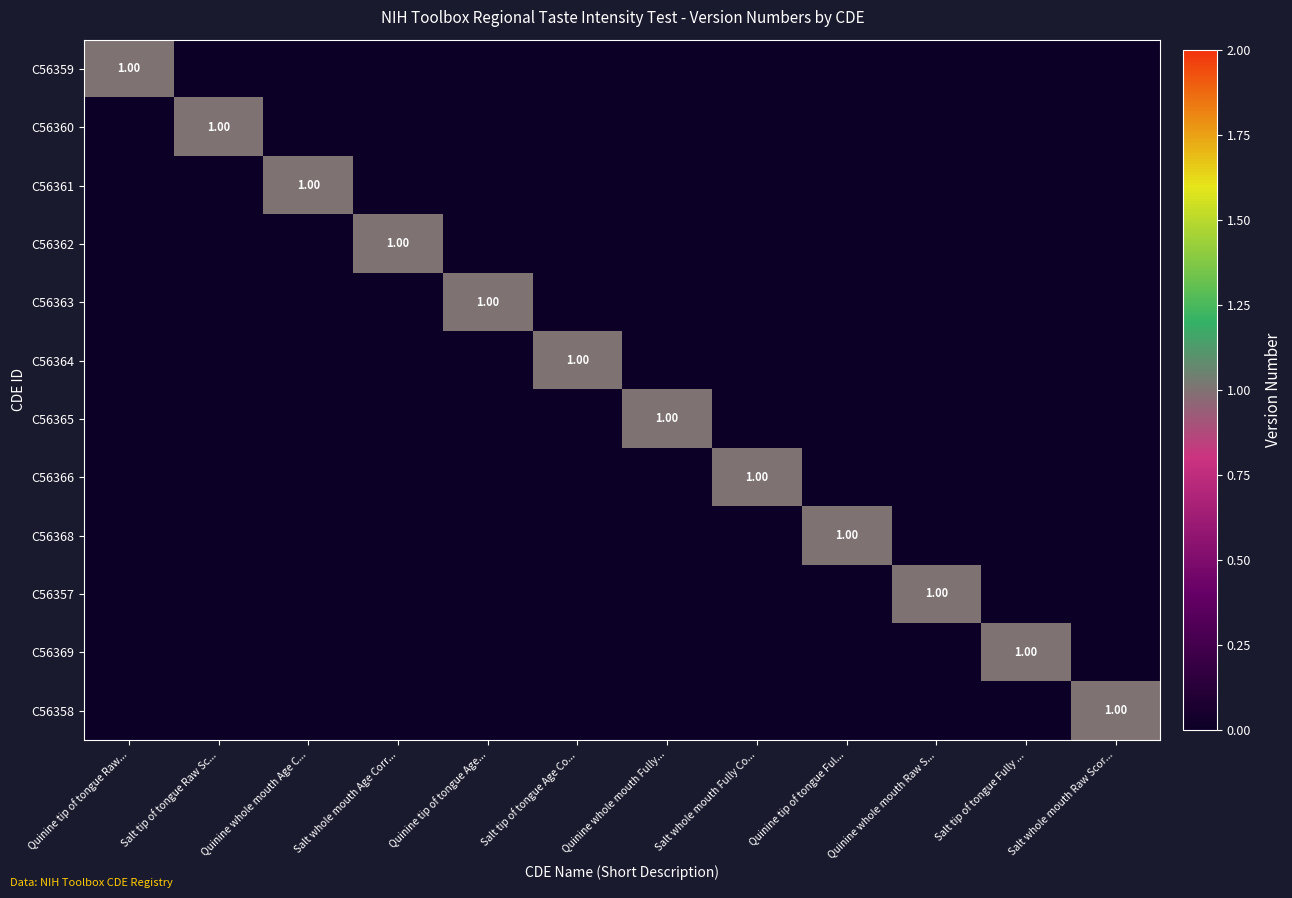

At which label is C56361 closest to 0?

Quinine tip of tongue Raw...